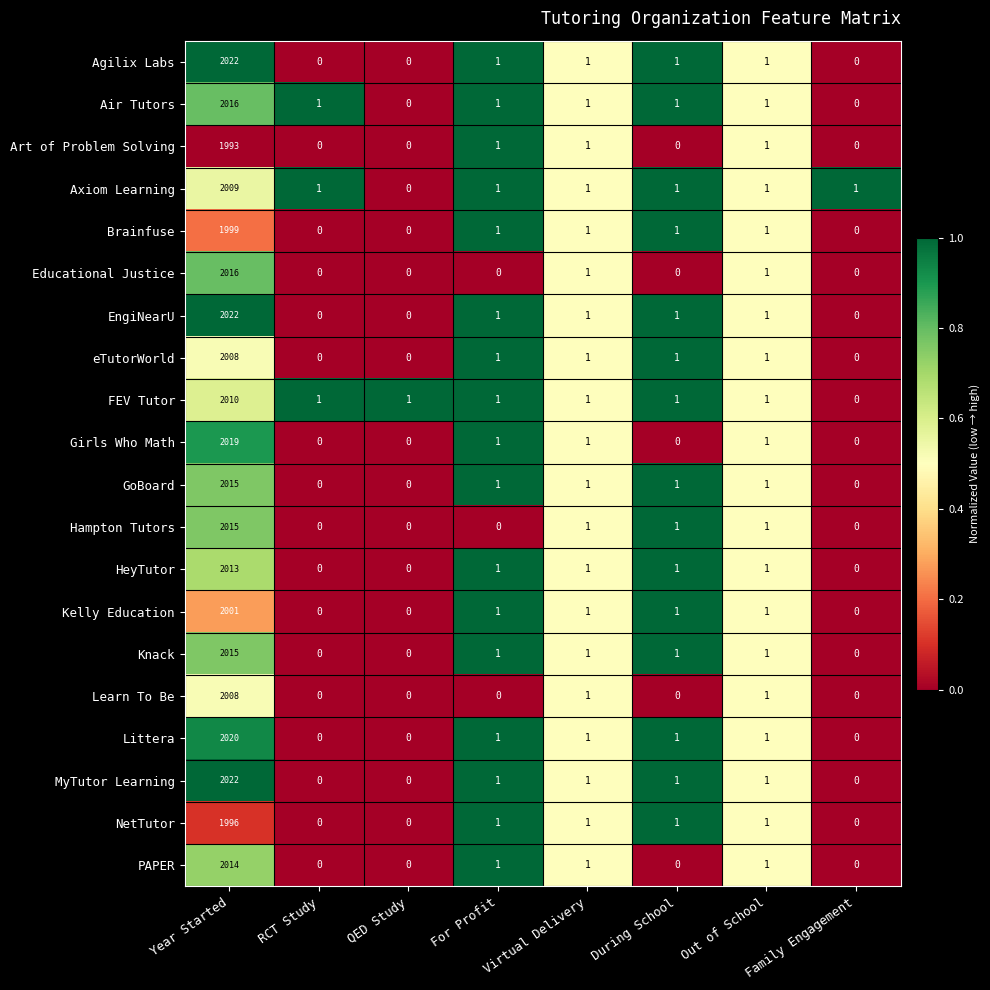

The value of Knack at QED Study is 1200. True or false?

False